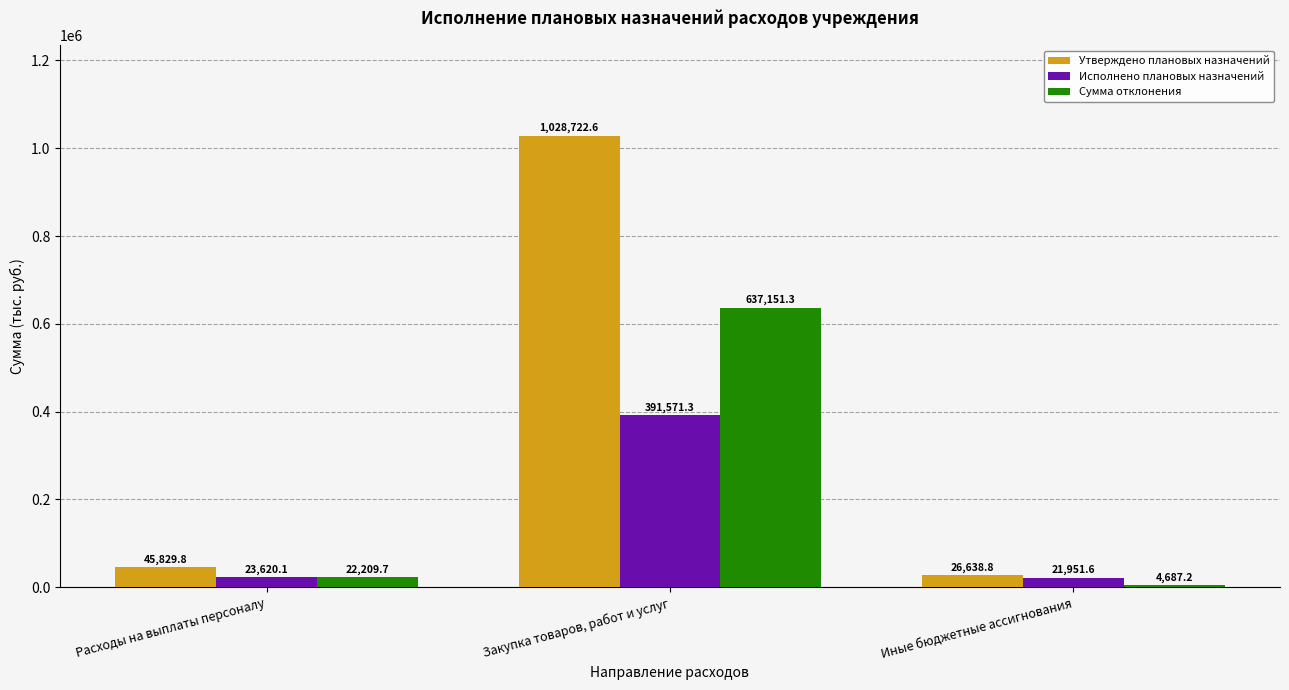

List the series in order of their overall mean, highest first.

Утверждено плановых назначений, Сумма отклонения, Исполнено плановых назначений